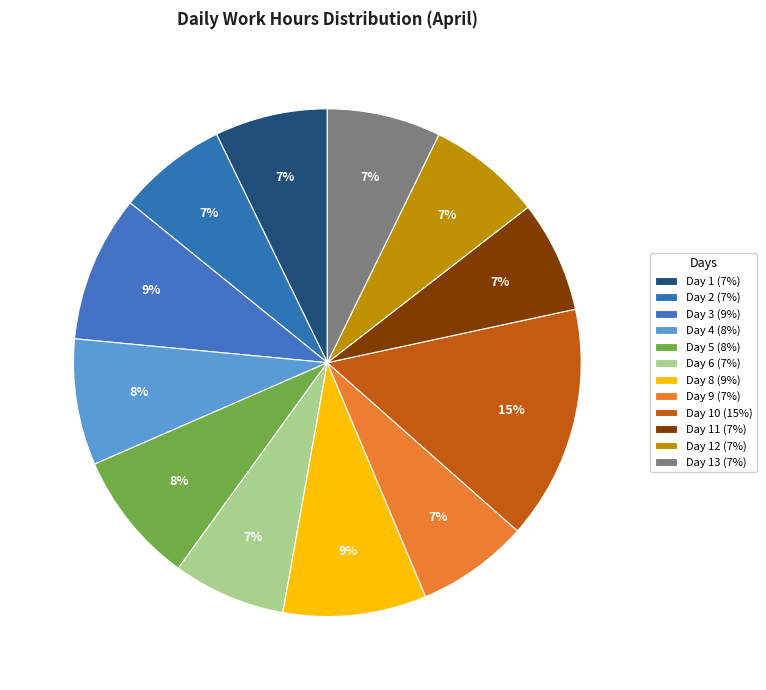

Is there any slice that represents more than half of the pie?

No